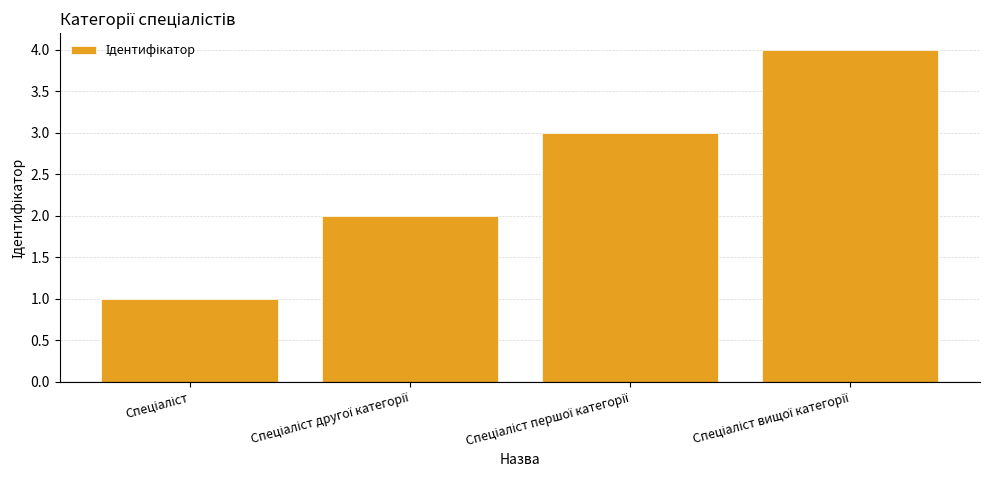

What is the greatest value displayed?

4